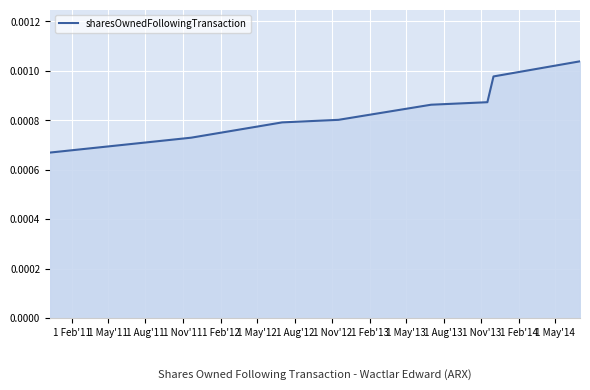

How many values are between 0 and 1?

8